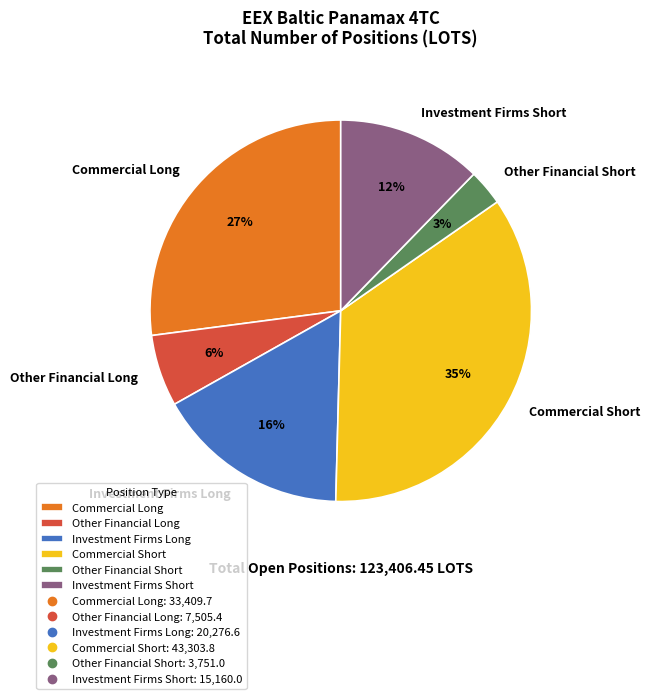

The Other Financial Long slice represents 6% of the pie. True or false?

True